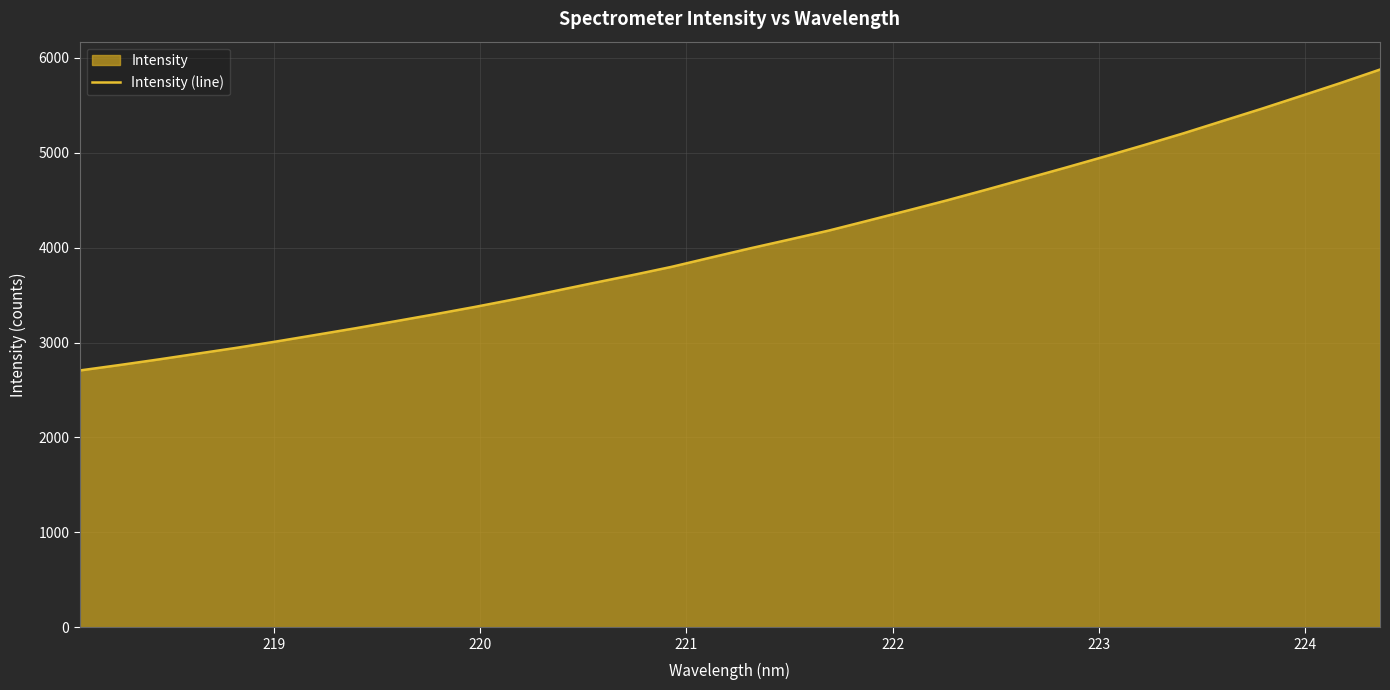

What is the maximum value shown in the chart?

5876.6